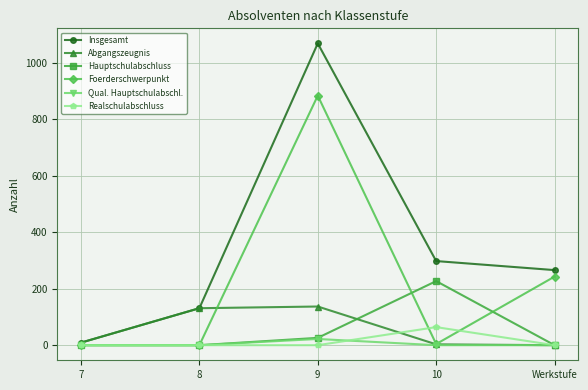

At which category is the sum across all series the highest?

9